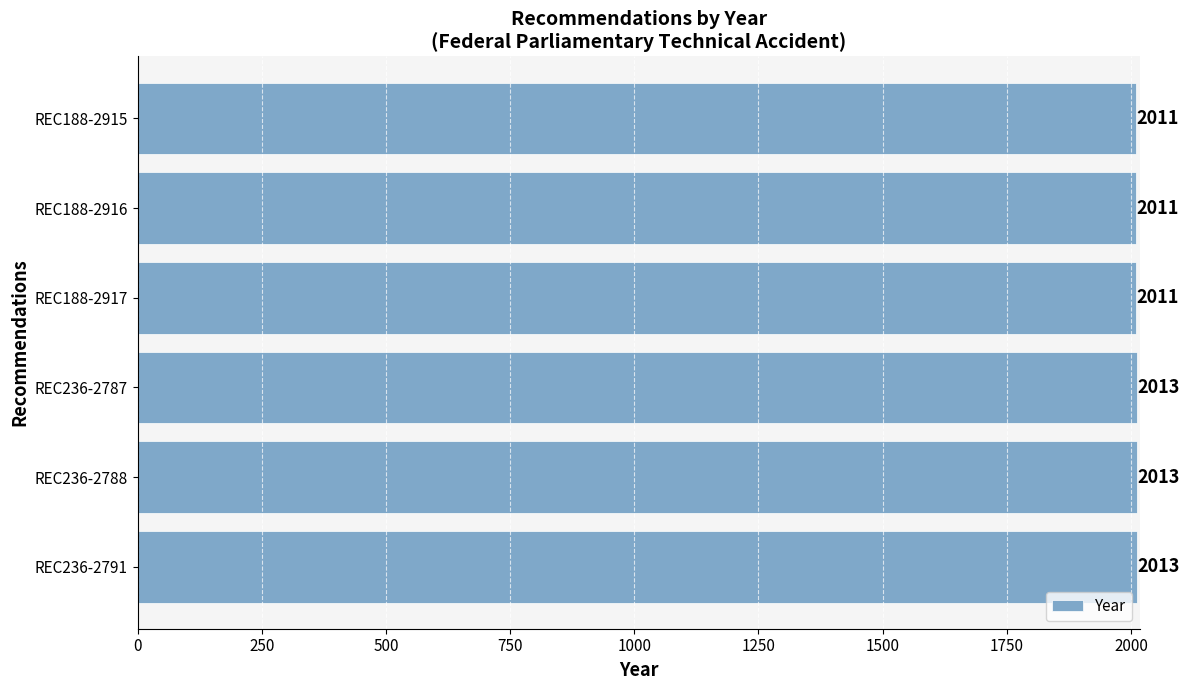

Reading top to bottom, extract all data points from this chart.

2011	2011	2011	2013	2013	2013